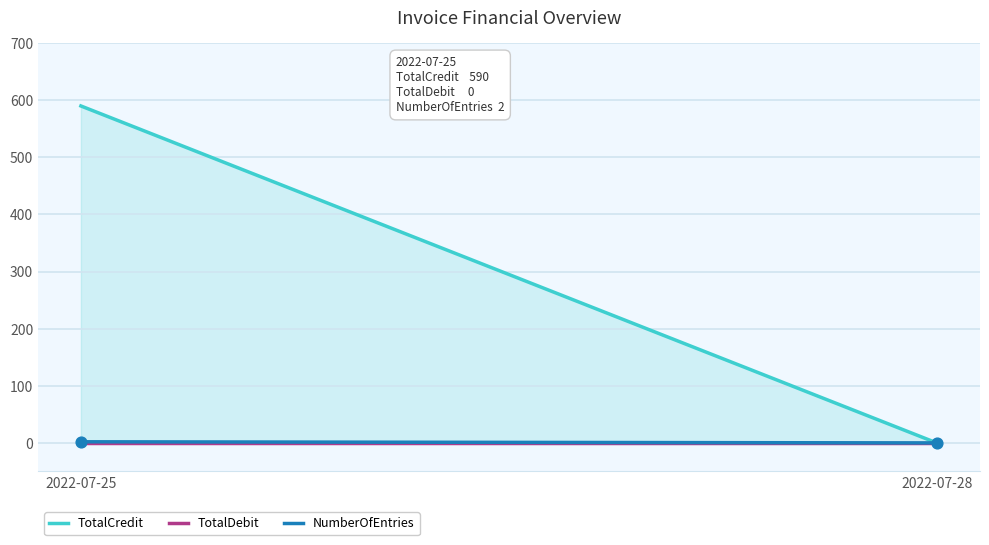

What are all the series names shown in the legend?

TotalDebit, TotalCredit, NumberOfEntries